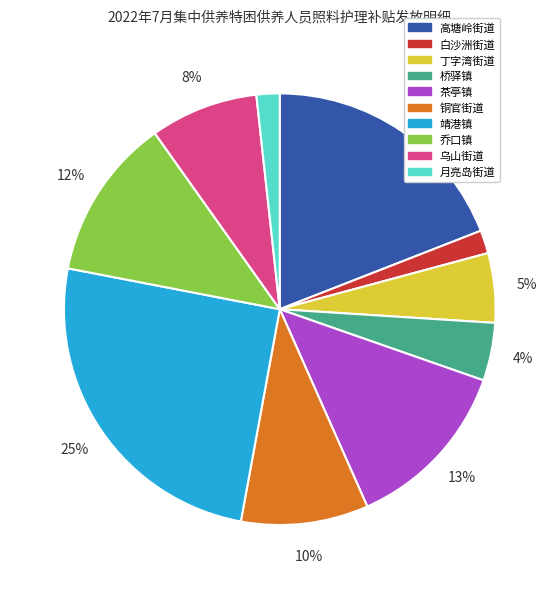

Does any single category account for the majority?

No